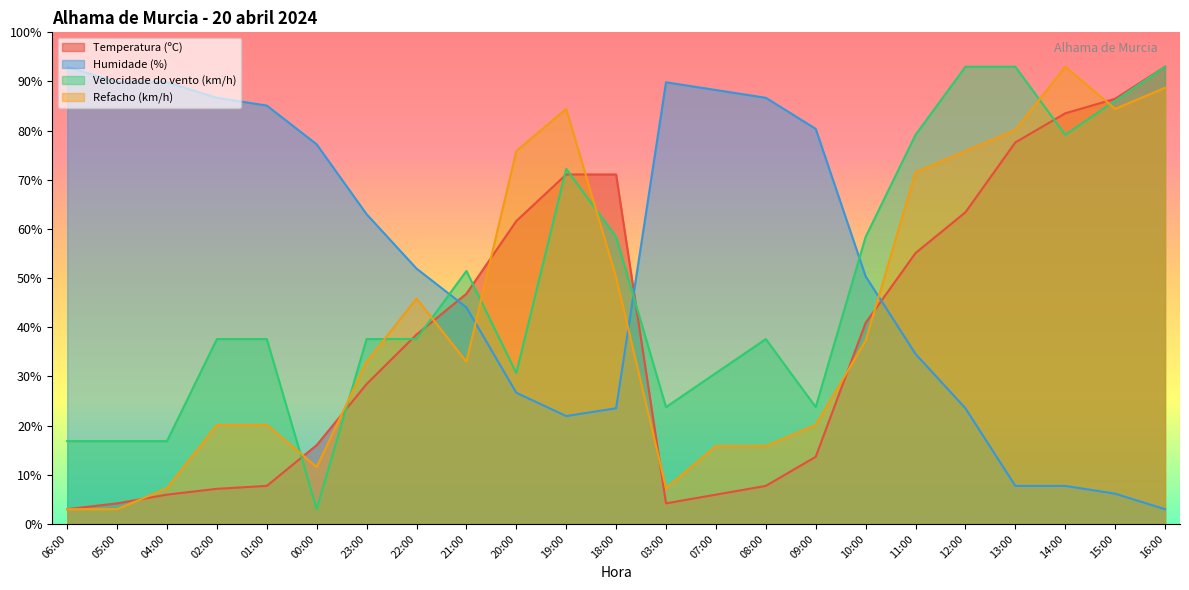

Reading right to left, transcribe all the data shown in this chart.

Temperatura (ºC): 16:00=93.0	15:00=86.5	14:00=83.5	13:00=77.6	12:00=63.4	11:00=55.1	10:00=40.9	09:00=13.7	08:00=7.7	07:00=6.0	03:00=4.2	18:00=71.1	19:00=71.1	20:00=61.6	21:00=46.8	22:00=38.5	23:00=28.5	00:00=16.0	01:00=7.7	02:00=7.1	04:00=6.0	05:00=4.2	06:00=3.0
Humidade (%): 16:00=3.0	15:00=6.2	14:00=7.7	13:00=7.7	12:00=23.5	11:00=34.6	10:00=50.4	09:00=80.4	08:00=86.7	07:00=88.3	03:00=89.8	18:00=23.5	19:00=21.9	20:00=26.7	21:00=44.1	22:00=51.9	23:00=63.0	00:00=77.2	01:00=85.1	02:00=86.7	04:00=89.8	05:00=89.8	06:00=93.0
Velocidade do vento (km/h): 16:00=93.0	15:00=86.1	14:00=79.2	13:00=93.0	12:00=93.0	11:00=79.2	10:00=58.4	09:00=23.8	08:00=37.6	07:00=30.7	03:00=23.8	18:00=58.4	19:00=72.2	20:00=30.7	21:00=51.5	22:00=37.6	23:00=37.6	00:00=3.0	01:00=37.6	02:00=37.6	04:00=16.8	05:00=16.8	06:00=16.8
Refacho (km/h): 16:00=88.7	15:00=84.4	14:00=93.0	13:00=80.1	12:00=75.9	11:00=71.6	10:00=37.3	09:00=20.1	08:00=15.9	07:00=15.9	03:00=7.3	18:00=50.1	19:00=84.4	20:00=75.9	21:00=33.0	22:00=45.9	23:00=33.0	00:00=11.6	01:00=20.1	02:00=20.1	04:00=7.3	05:00=3.0	06:00=3.0